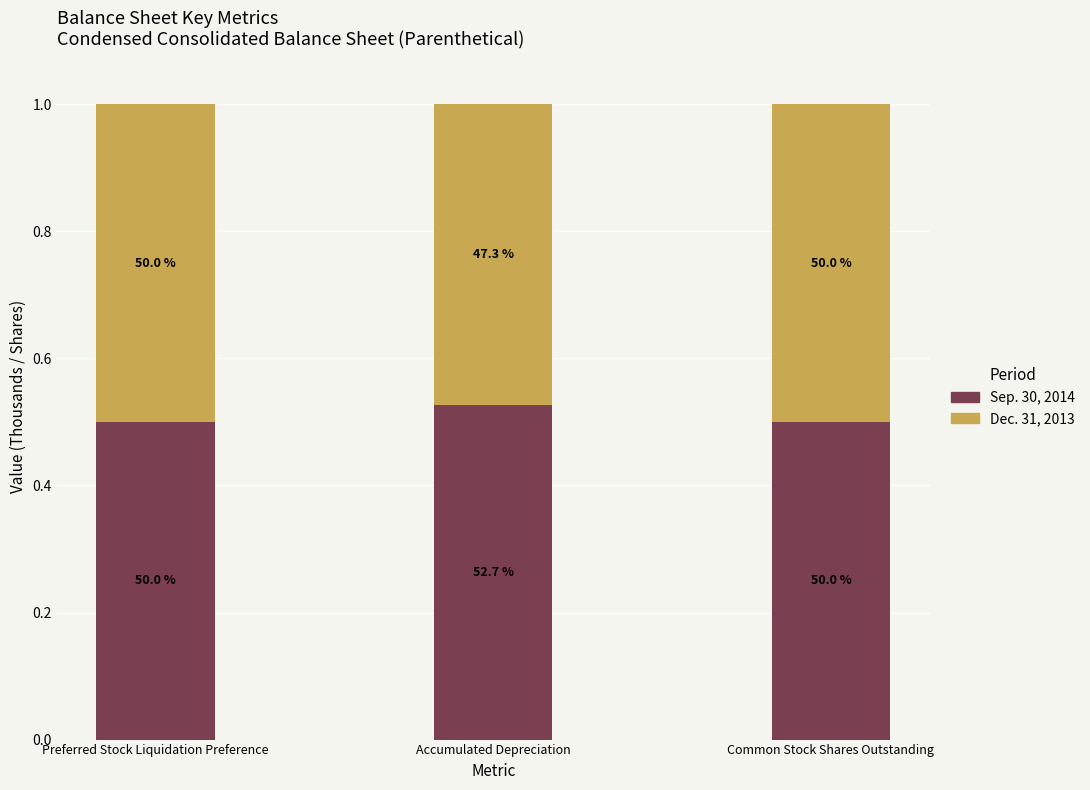

What are all the series names shown in the legend?

Sep. 30, 2014, Dec. 31, 2013